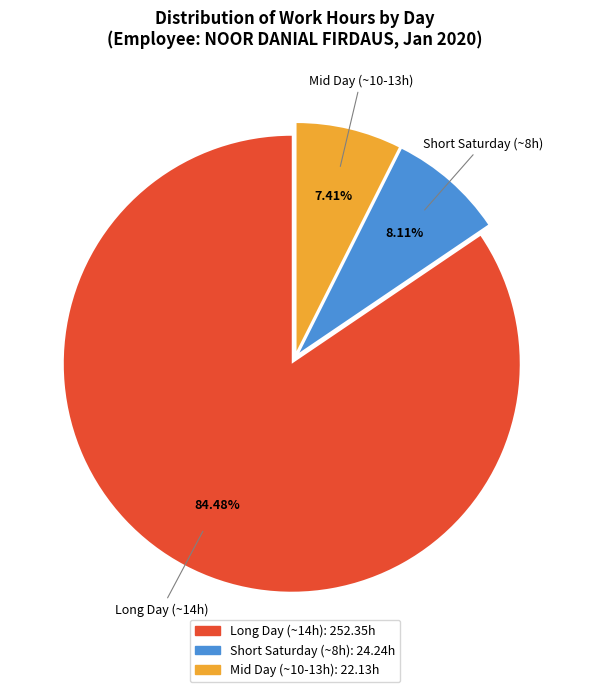

Is there a majority slice in this chart?

Yes